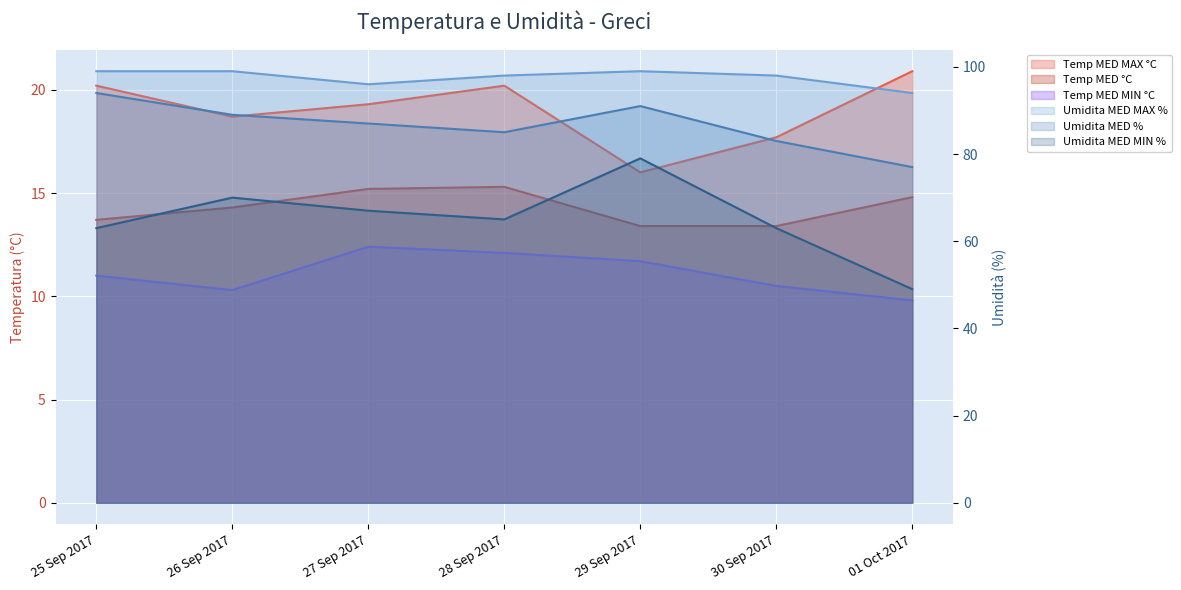

What is the total value across all series at 30 Sep 2017?

285.6